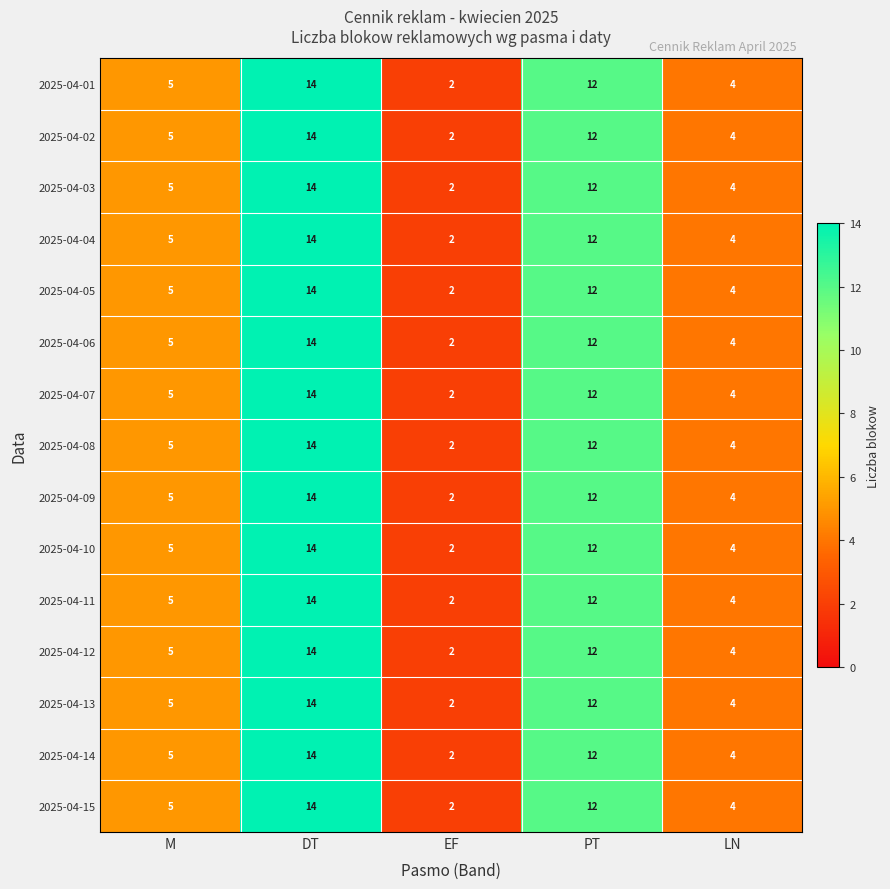

What is the difference between the second highest and minimum values in the 2025-04-12 series?

10